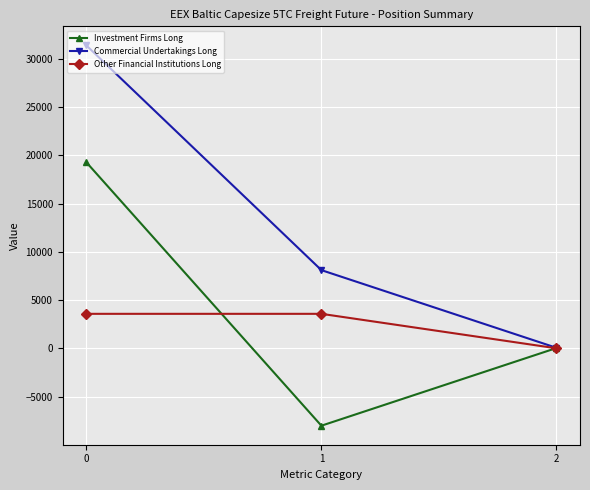

What is the difference between the maximum and second lowest values in the Investment Firms Long series?

19254.8